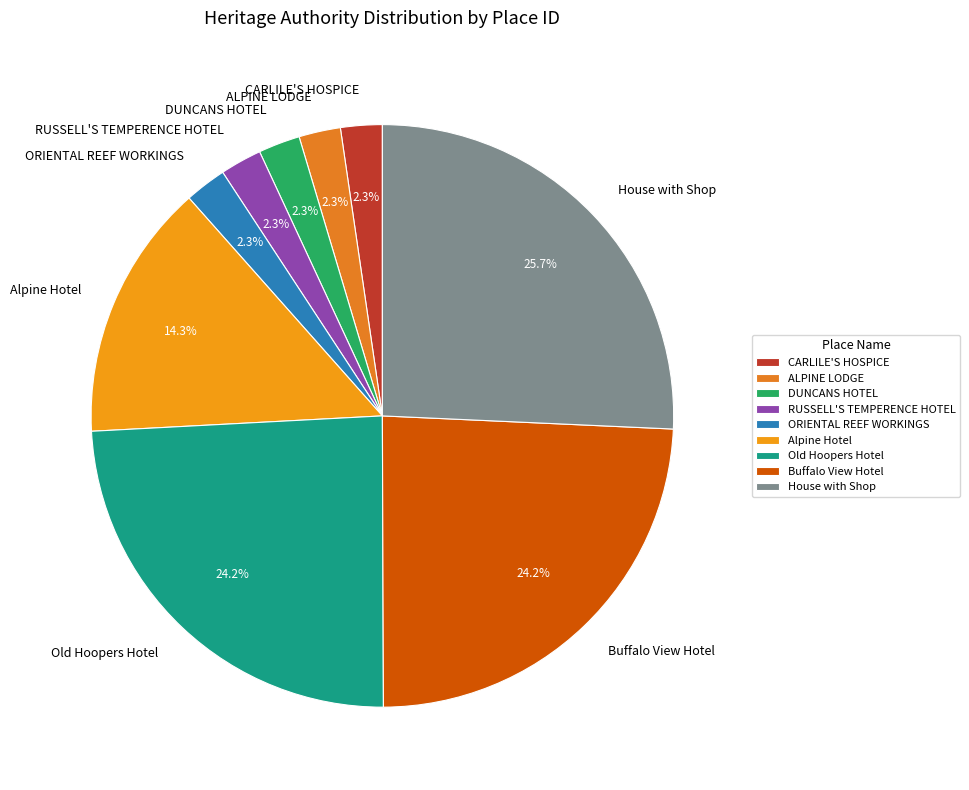

Combined, do Alpine Hotel and House with Shop account for over 50%?

No